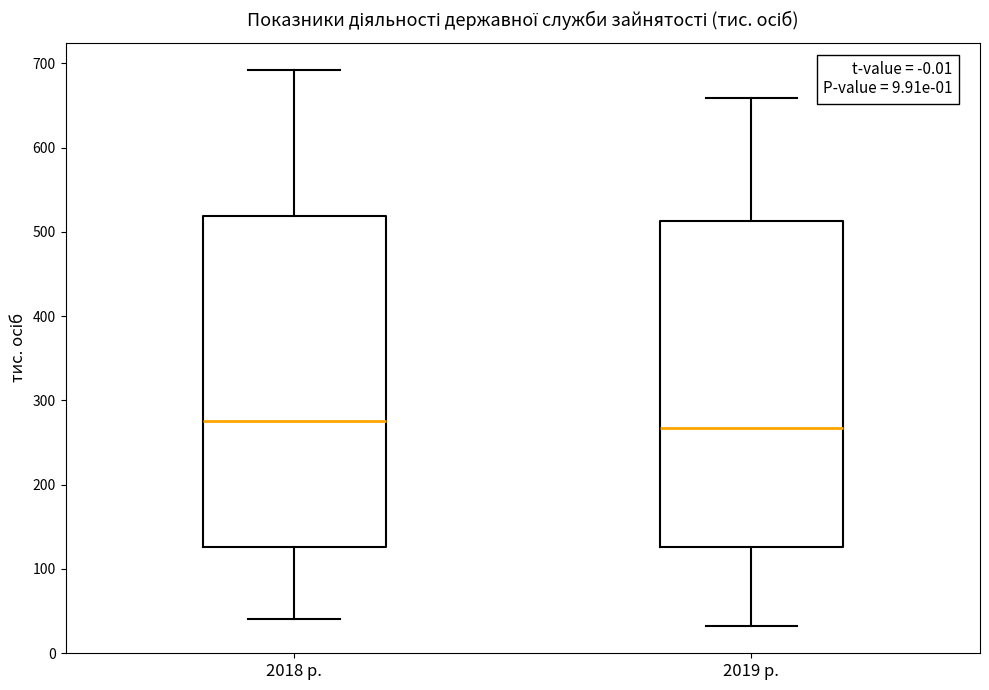

Reading left to right, transcribe this box plot: for each box, give where its median line is, the range the box spans, and where its two whiskers end, as read against the y-axis. The values are not printed on the chart, so give them approximately, as read against the axis.

2018 р.: median 280, box 130 to 520, whiskers 40 to 690
2019 р.: median 270, box 130 to 510, whiskers 30 to 660